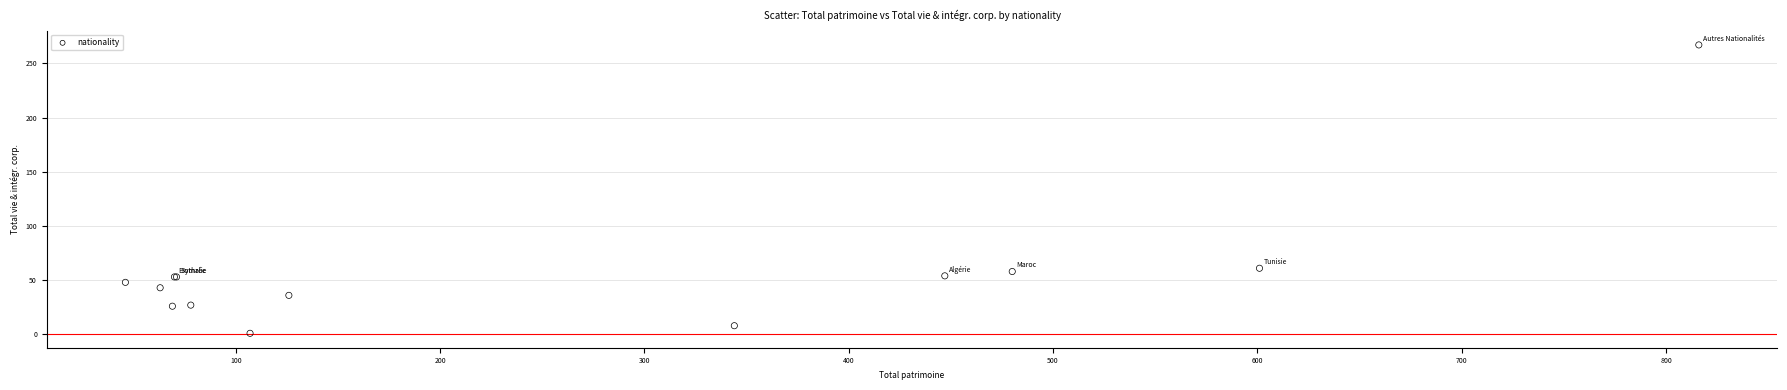

What Y value in the scatter plot is closest to 134?

61